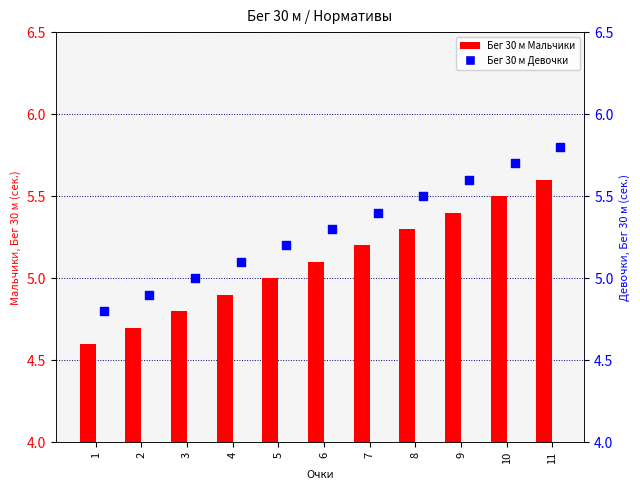

Which series reaches the maximum Y coordinate?

Бег 30 м Девочки